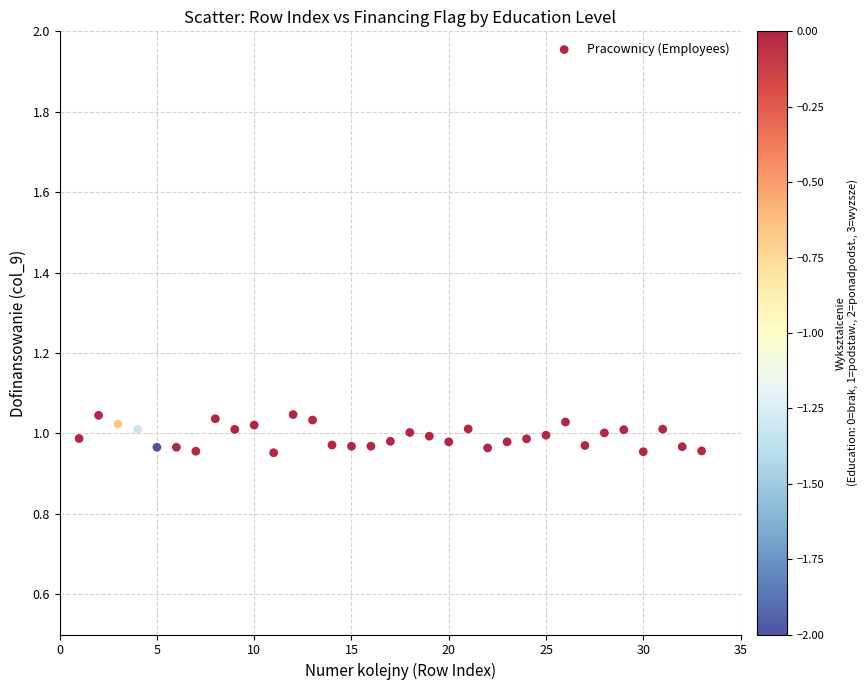

What is the range of X values (max minus min)?

32.0